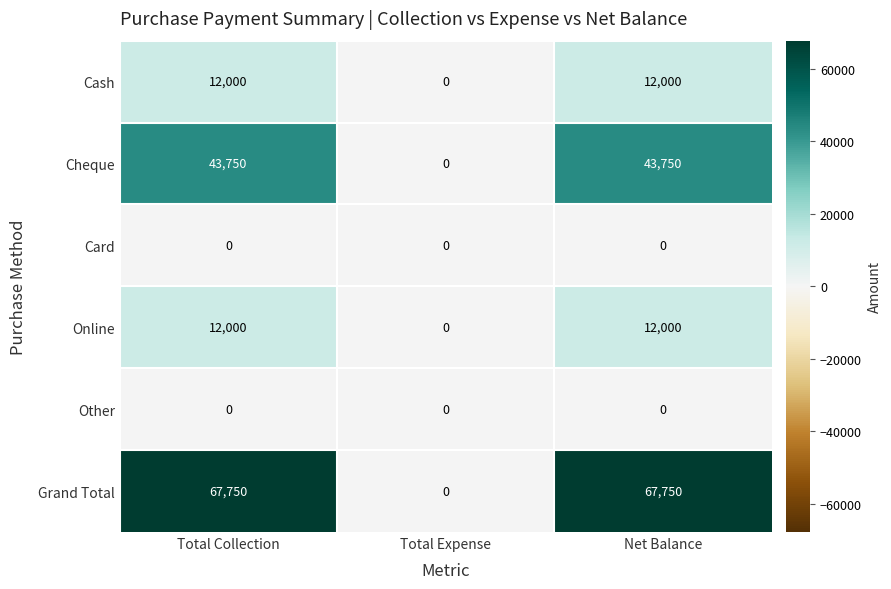

Which series has the largest total across all categories?

Grand Total